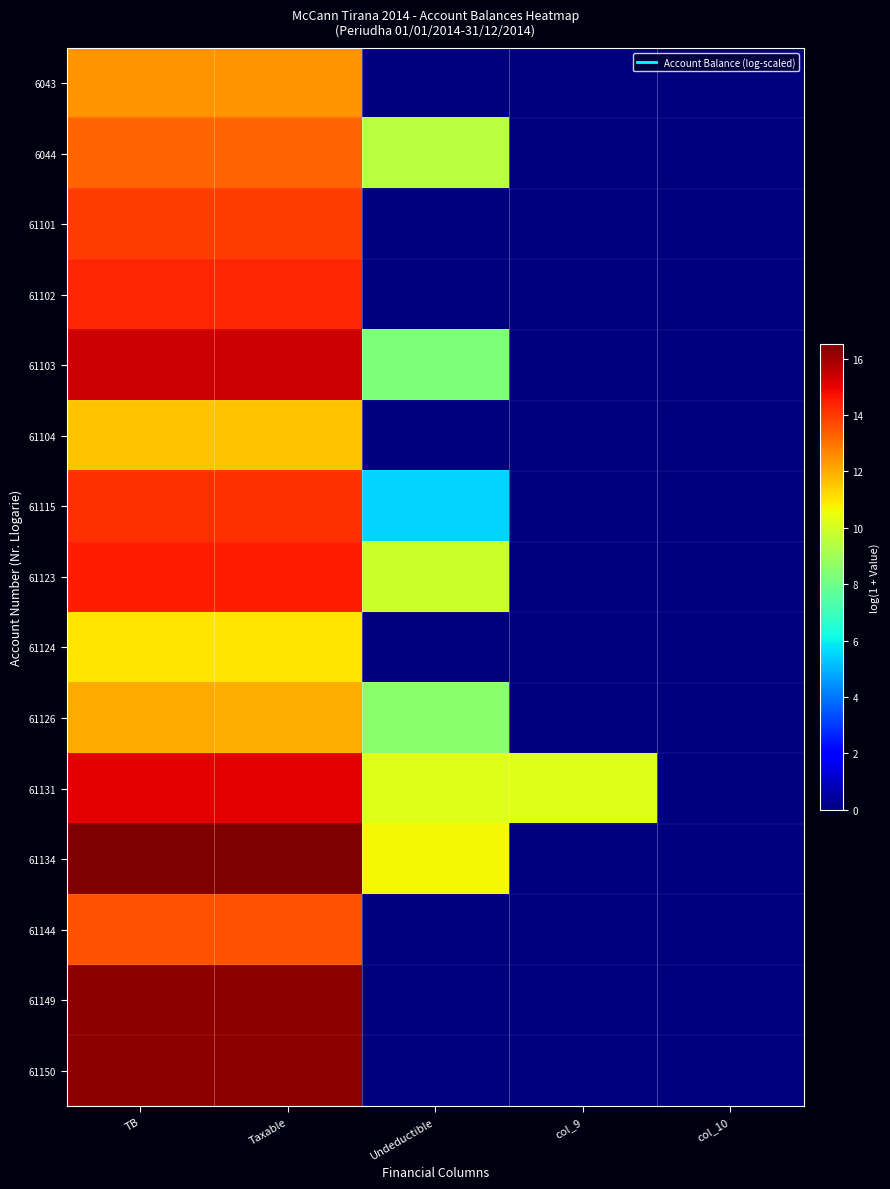

Reading right to left, extract all data points from this chart.

6043: col_10=0.0	col_9=0.0	Undeductible=0.0	Taxable=12.4	TB=12.4
6044: col_10=0.0	col_9=0.0	Undeductible=9.5	Taxable=13.3	TB=13.3
61101: col_10=0.0	col_9=0.0	Undeductible=0.0	Taxable=14.0	TB=14.0
61102: col_10=0.0	col_9=0.0	Undeductible=0.0	Taxable=14.4	TB=14.4
61103: col_10=0.0	col_9=0.0	Undeductible=8.3	Taxable=15.4	TB=15.4
61104: col_10=0.0	col_9=0.0	Undeductible=0.0	Taxable=11.6	TB=11.6
61115: col_10=0.0	col_9=0.0	Undeductible=5.5	Taxable=14.2	TB=14.2
61123: col_10=0.0	col_9=0.0	Undeductible=9.8	Taxable=14.5	TB=14.5
61124: col_10=0.0	col_9=0.0	Undeductible=0.0	Taxable=11.0	TB=11.0
61126: col_10=0.0	col_9=0.0	Undeductible=8.5	Taxable=12.0	TB=12.0
61131: col_10=0.0	col_9=10.2	Undeductible=10.2	Taxable=15.1	TB=15.1
61134: col_10=0.0	col_9=0.0	Undeductible=10.7	Taxable=16.5	TB=16.5
61144: col_10=0.0	col_9=0.0	Undeductible=0.0	Taxable=13.6	TB=13.6
61149: col_10=0.0	col_9=0.0	Undeductible=0.0	Taxable=16.3	TB=16.3
61150: col_10=0.0	col_9=0.0	Undeductible=0.0	Taxable=16.3	TB=16.3